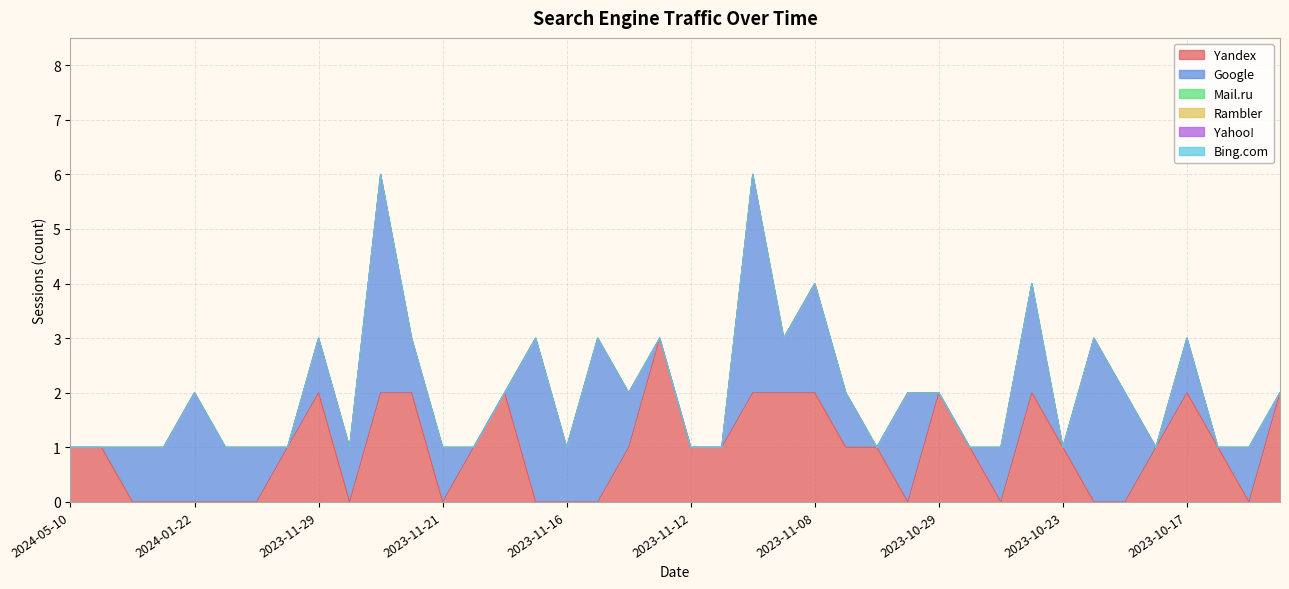

True or false: Bing.com and Yahoo! intersect in this chart.

False